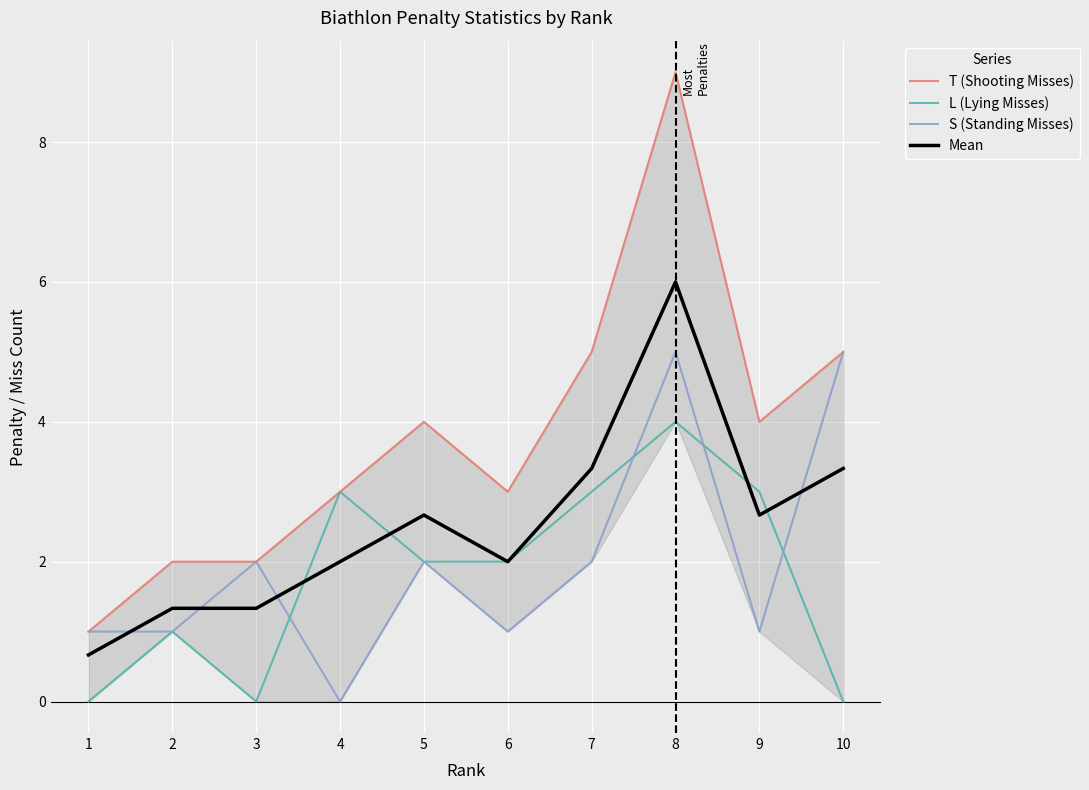

Where does the Mean series first go above 2?

5